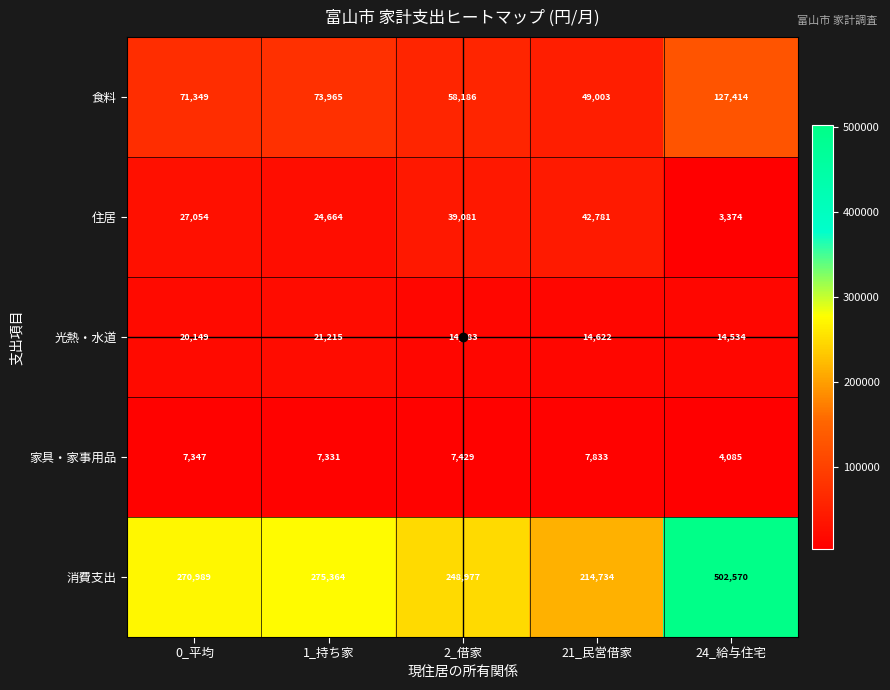

What is the difference between the highest and lowest values at 21_民営借家?

206901